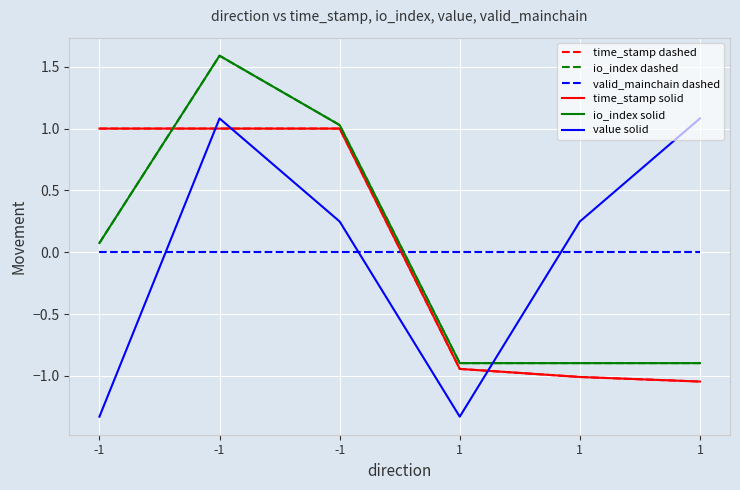

What is the difference between the maximum and second lowest values in the io_index solid series?

2.5